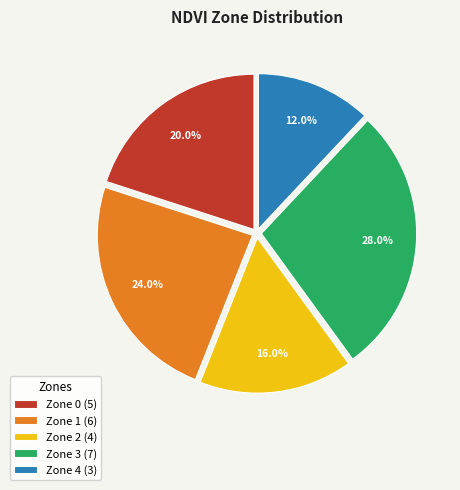

Which has a higher value, Zone 3 (7) or Zone 0 (5)?

Zone 3 (7)